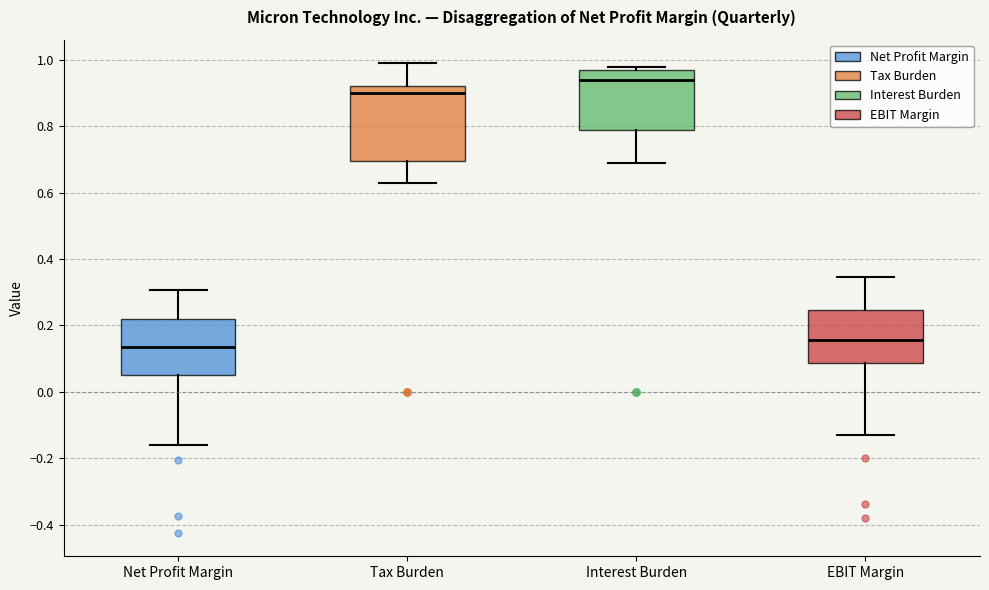

Which box's median line is the highest?

Interest Burden